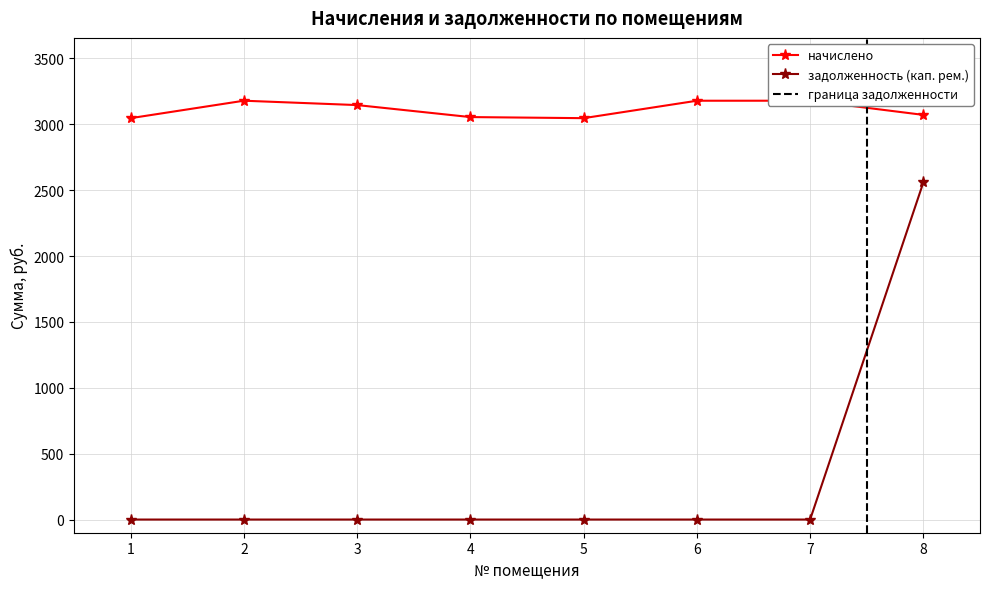

What is the approximate value of начислено at 5?

3047.0